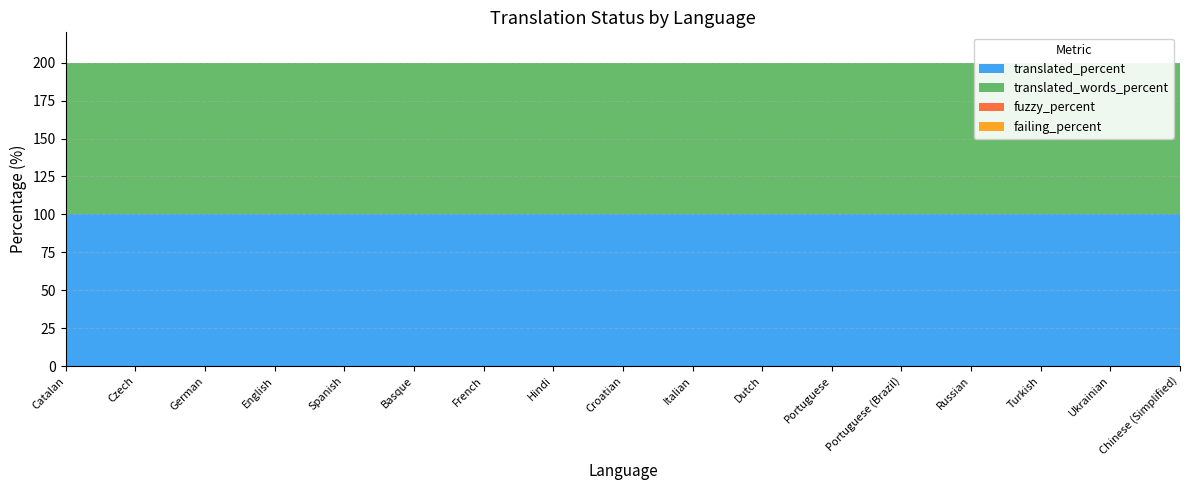

Reading right to left, transcribe all the data shown in this chart.

translated_percent: Chinese (Simplified)=100	Ukrainian=100	Turkish=100	Russian=100	Portuguese (Brazil)=100	Portuguese=100	Dutch=100	Italian=100	Croatian=100	Hindi=100	French=100	Basque=100	Spanish=100	English=100	German=100	Czech=100	Catalan=100
translated_words_percent: Chinese (Simplified)=100	Ukrainian=100	Turkish=100	Russian=100	Portuguese (Brazil)=100	Portuguese=100	Dutch=100	Italian=100	Croatian=100	Hindi=100	French=100	Basque=100	Spanish=100	English=100	German=100	Czech=100	Catalan=100
fuzzy_percent: Chinese (Simplified)=0	Ukrainian=0	Turkish=0	Russian=0	Portuguese (Brazil)=0	Portuguese=0	Dutch=0	Italian=0	Croatian=0	Hindi=0	French=0	Basque=0	Spanish=0	English=0	German=0	Czech=0	Catalan=0
failing_percent: Chinese (Simplified)=0	Ukrainian=0	Turkish=0	Russian=0	Portuguese (Brazil)=0	Portuguese=0	Dutch=0	Italian=0	Croatian=0	Hindi=0	French=0	Basque=0	Spanish=0	English=0	German=0	Czech=0	Catalan=0